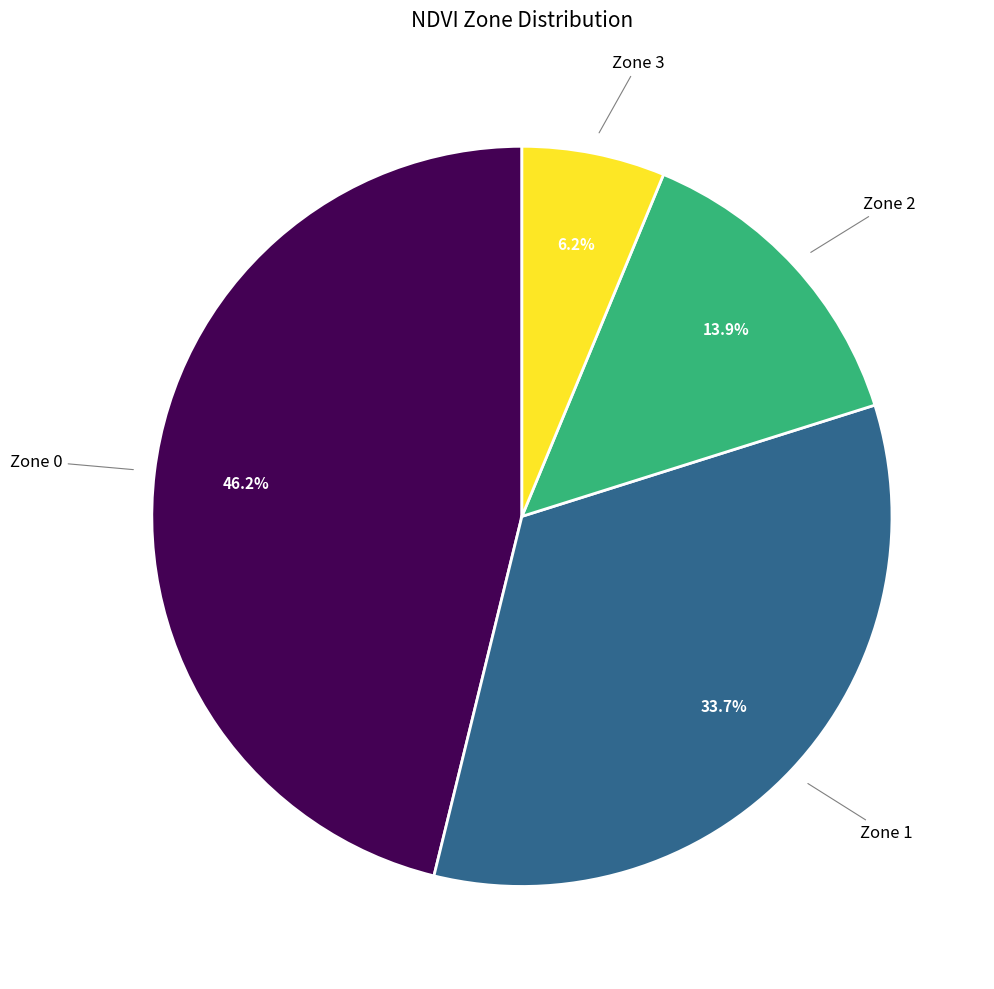

Does any single category account for the majority?

No